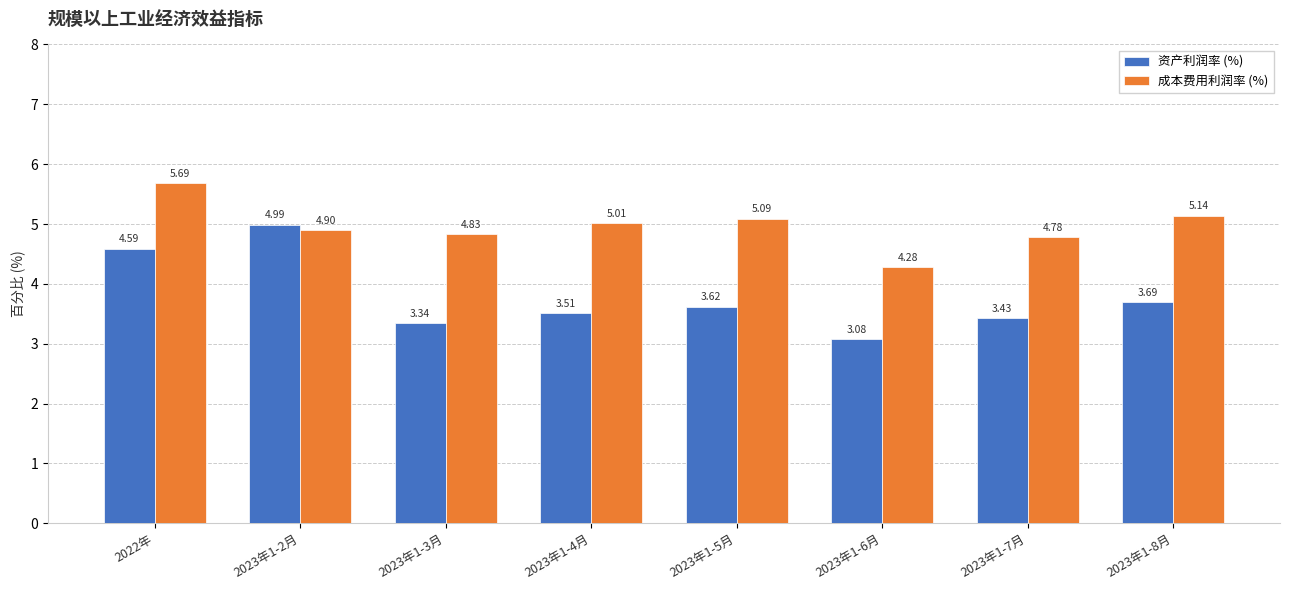

At which label does 成本费用利润率 (%) reach its minimum?

2023年1-6月